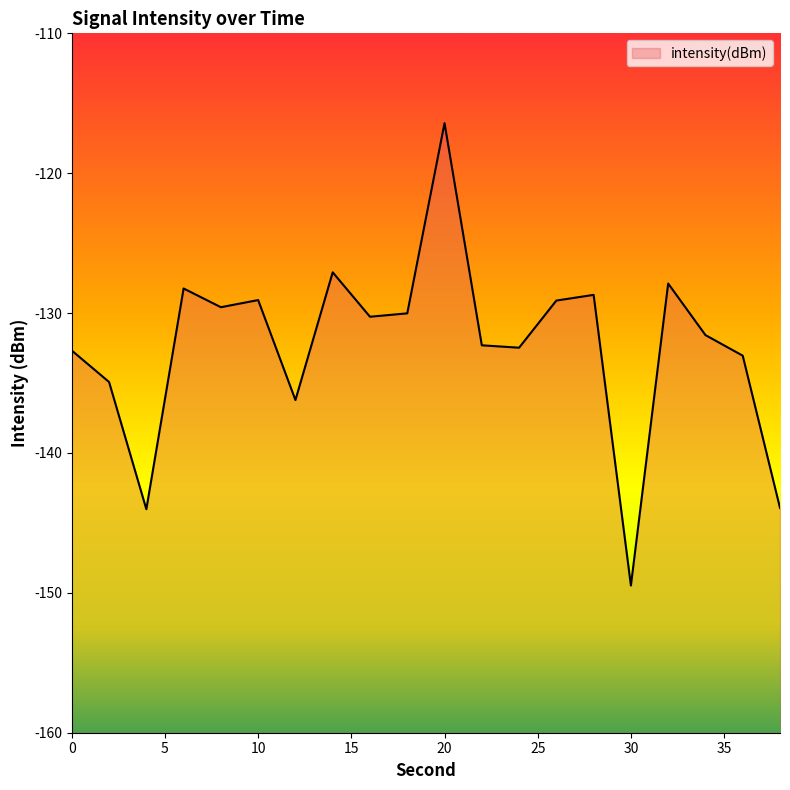

At which category does the data reach its first local peak?

6